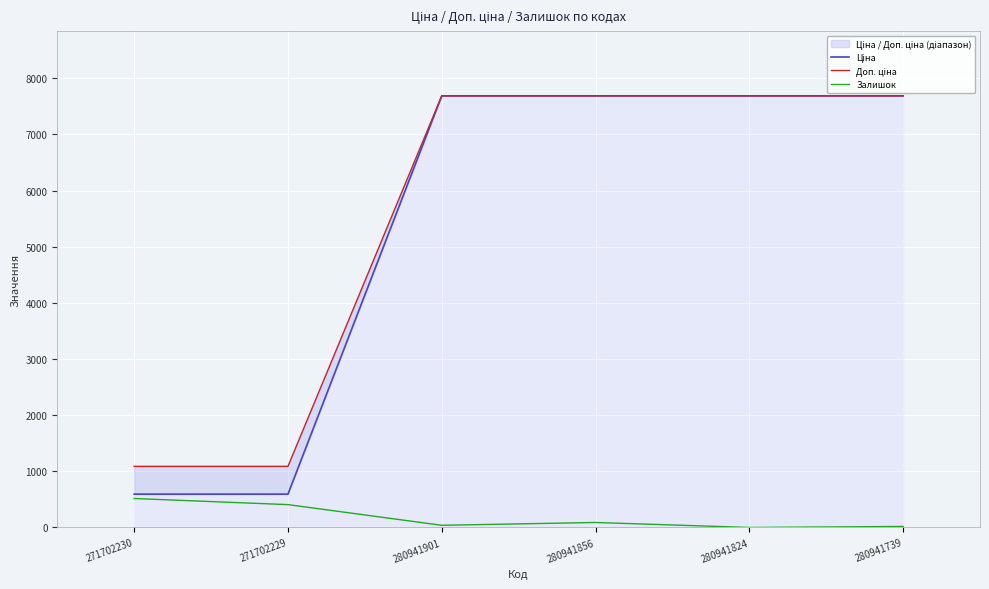

Is this an area chart (filled region under the line)?

No